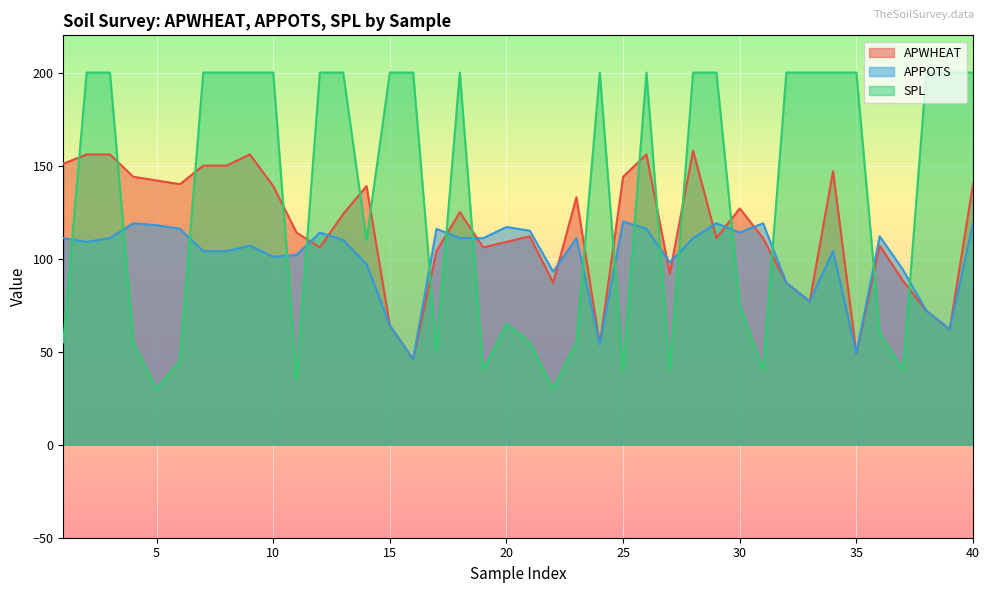

Reading left to right, what are all the values shown in this chart?

APWHEAT: 151	156	156	144	142	140	150	150	156	139	114	106	124	139	64	46	104	125	106	109	112	87	133	54	144	156	92	158	111	127	111	87	77	147	49	107	88	72	62	140
APPOTS: 111	109	111	119	118	116	104	104	107	101	102	114	110	97	64	46	116	111	111	117	115	93	111	54	120	116	98	111	119	114	119	87	77	104	49	112	94	72	62	119
SPL: 55	200	200	55	30	45	200	200	200	200	35	200	200	110	200	200	50	200	40	65	55	30	55	200	40	200	40	200	200	75	40	200	200	200	200	60	40	200	200	200